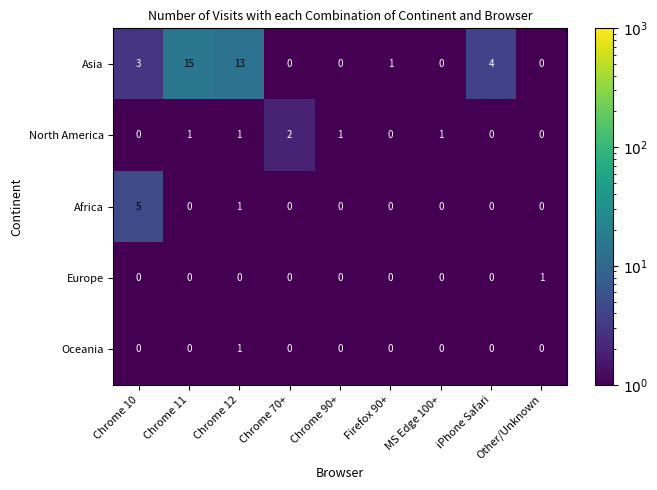

What is the average value of the Asia series?

4